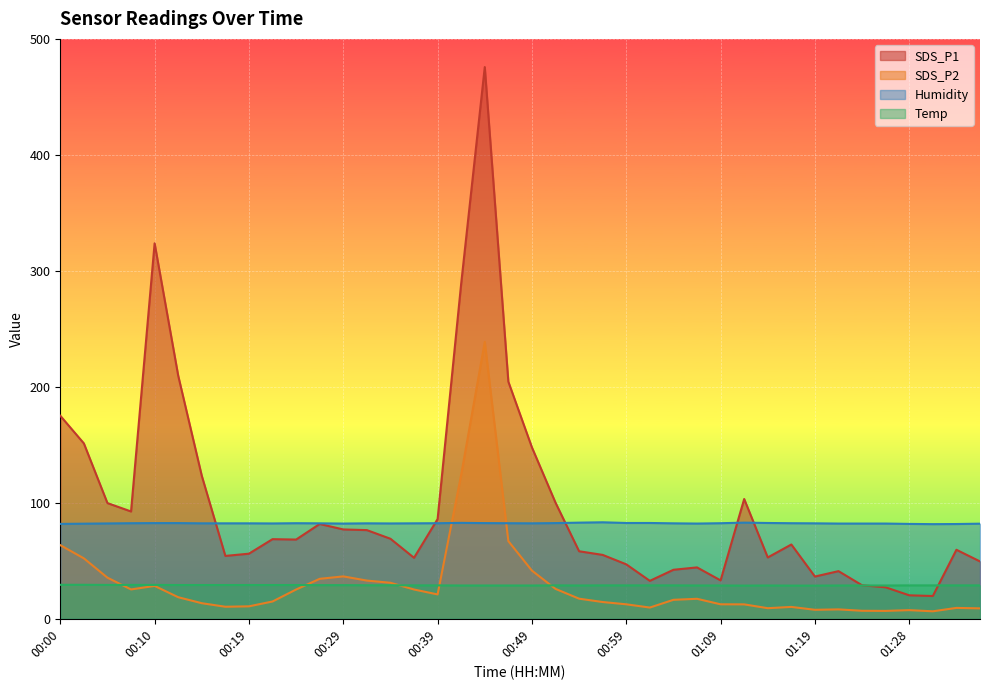

What is the highest value of the Humidity series?

83.2